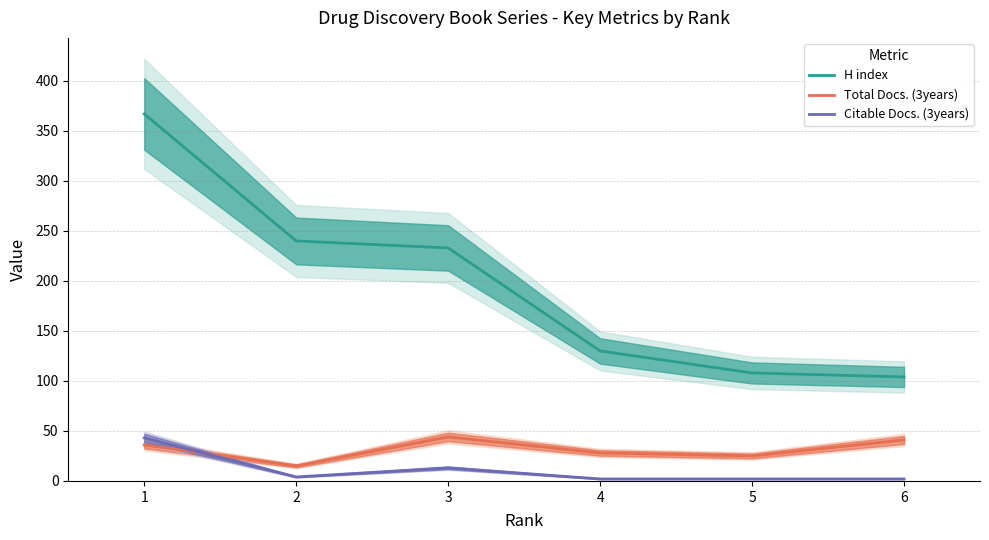

True or false: H index and Total Docs. (3years) cross at least once.

False